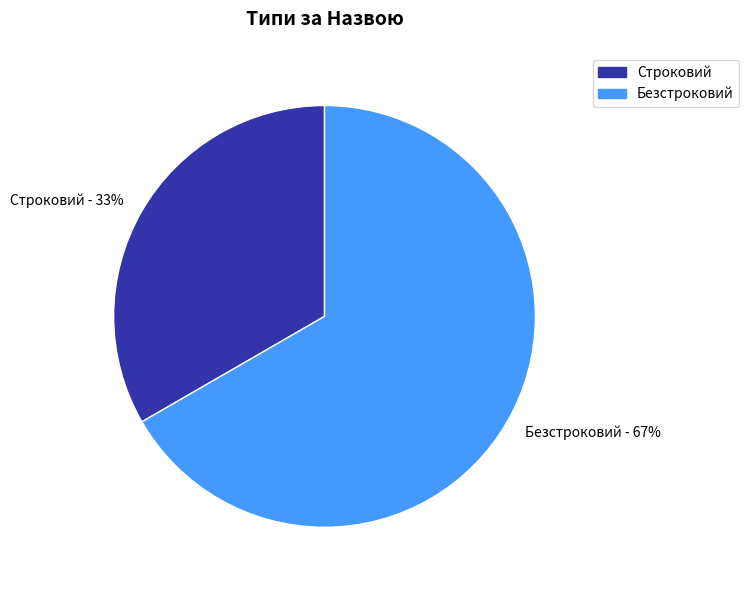

Does any single category account for the majority?

Yes